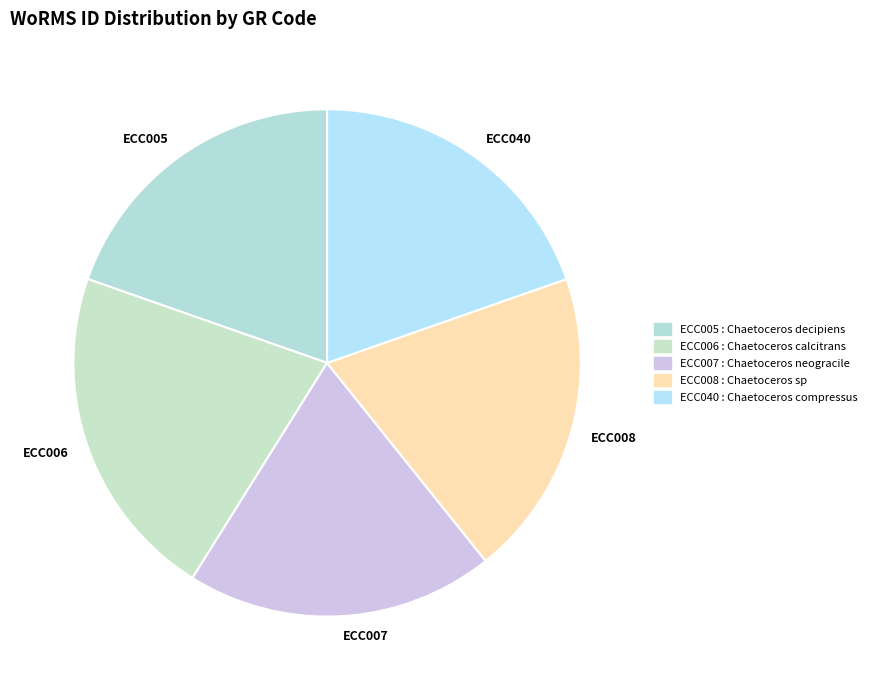

What is the ratio of the value at ECC005 to the value at ECC006?

0.9